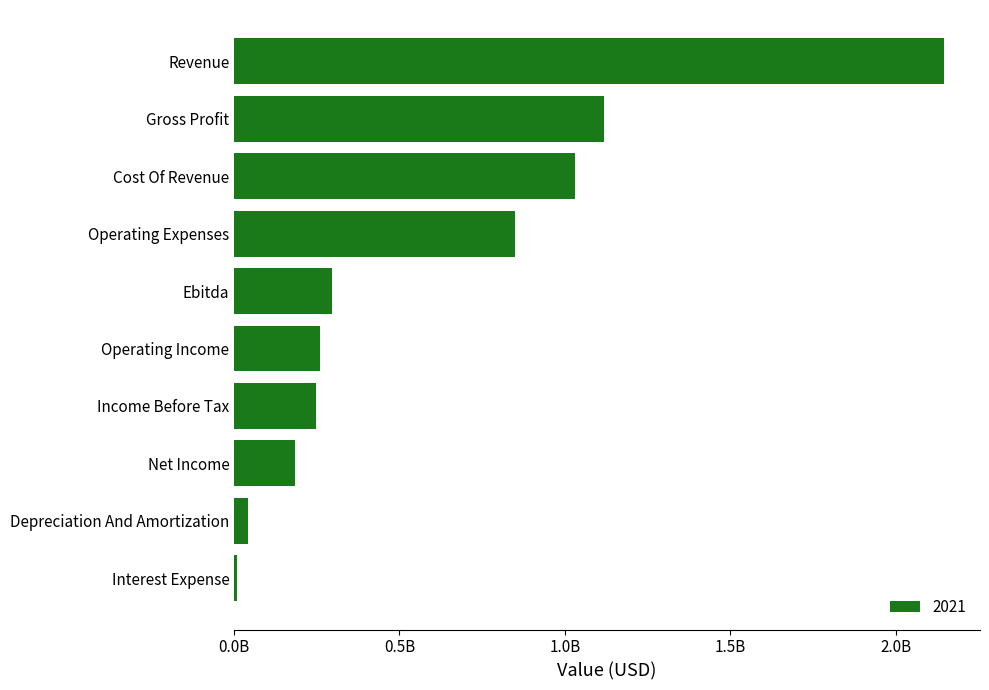

Are the bars horizontal?

Yes